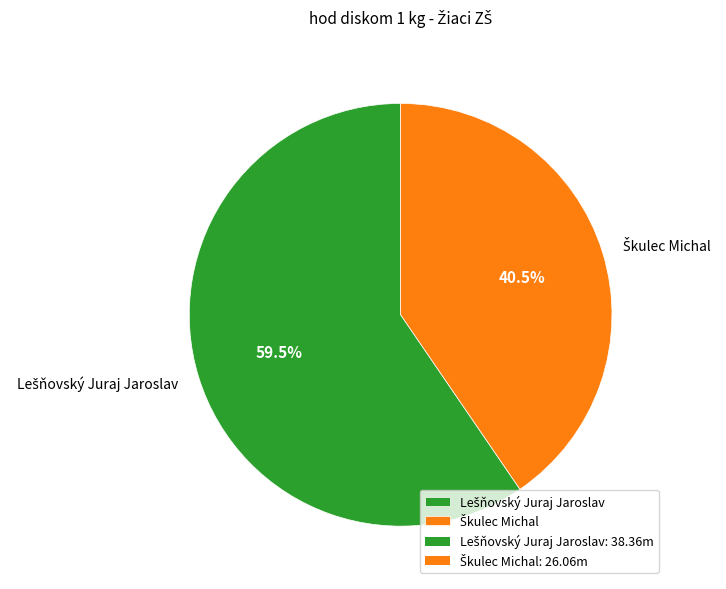

Is there any slice that represents more than half of the pie?

Yes